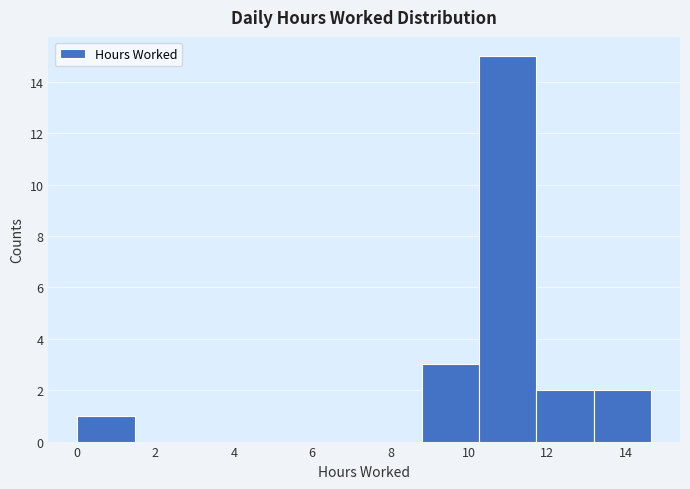

Reading left to right, transcribe this chart: for each bar, give the range it covers on the x-axis and its height. Neither the bar edges nor the heights are printed on the chart, so give them approximately, as read against the axes.

0.0 to 1.4: 1
1.4 to 3.0: 0
3.0 to 4.4: 0
4.4 to 5.8: 0
5.8 to 7.4: 0
7.4 to 8.8: 0
8.8 to 10.2: 3
10.2 to 11.8: 15
11.8 to 13.2: 2
13.2 to 14.6: 2